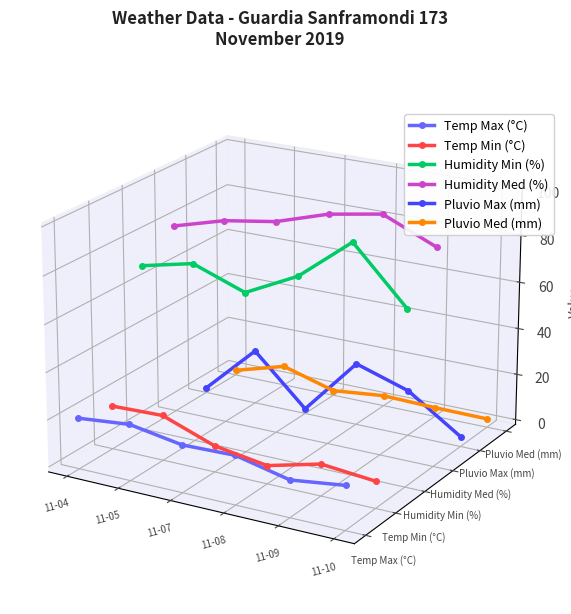

At which category does the chart reach its peak across all series?

11-09